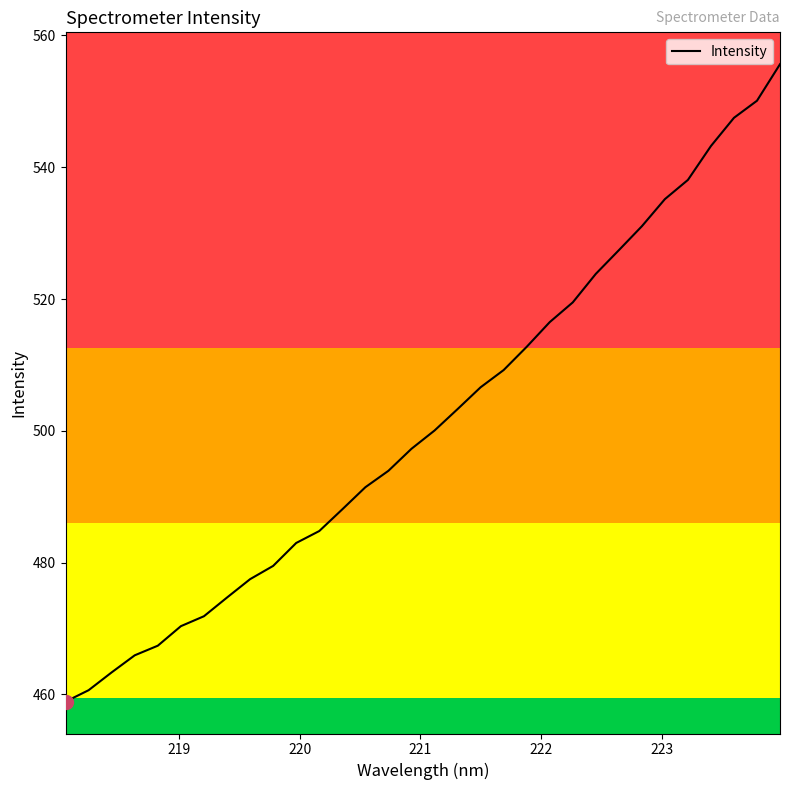

What is the greatest value displayed?

555.6